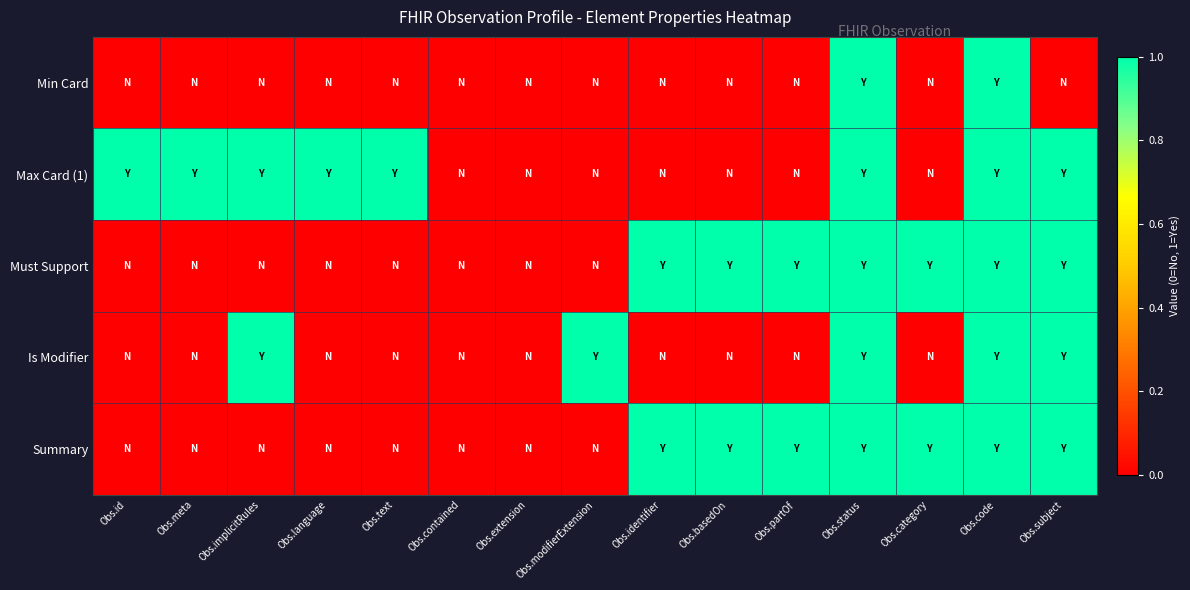

Reading right to left, transcribe all the data shown in this chart.

Min Card: Obs.subject=0	Obs.code=1	Obs.category=0	Obs.status=1	Obs.partOf=0	Obs.basedOn=0	Obs.identifier=0	Obs.modifierExtension=0	Obs.extension=0	Obs.contained=0	Obs.text=0	Obs.language=0	Obs.implicitRules=0	Obs.meta=0	Obs.id=0
Max Card (1): Obs.subject=1	Obs.code=1	Obs.category=0	Obs.status=1	Obs.partOf=0	Obs.basedOn=0	Obs.identifier=0	Obs.modifierExtension=0	Obs.extension=0	Obs.contained=0	Obs.text=1	Obs.language=1	Obs.implicitRules=1	Obs.meta=1	Obs.id=1
Must Support: Obs.subject=1	Obs.code=1	Obs.category=1	Obs.status=1	Obs.partOf=1	Obs.basedOn=1	Obs.identifier=1	Obs.modifierExtension=0	Obs.extension=0	Obs.contained=0	Obs.text=0	Obs.language=0	Obs.implicitRules=0	Obs.meta=0	Obs.id=0
Is Modifier: Obs.subject=1	Obs.code=1	Obs.category=0	Obs.status=1	Obs.partOf=0	Obs.basedOn=0	Obs.identifier=0	Obs.modifierExtension=1	Obs.extension=0	Obs.contained=0	Obs.text=0	Obs.language=0	Obs.implicitRules=1	Obs.meta=0	Obs.id=0
Summary: Obs.subject=1	Obs.code=1	Obs.category=1	Obs.status=1	Obs.partOf=1	Obs.basedOn=1	Obs.identifier=1	Obs.modifierExtension=0	Obs.extension=0	Obs.contained=0	Obs.text=0	Obs.language=0	Obs.implicitRules=0	Obs.meta=0	Obs.id=0